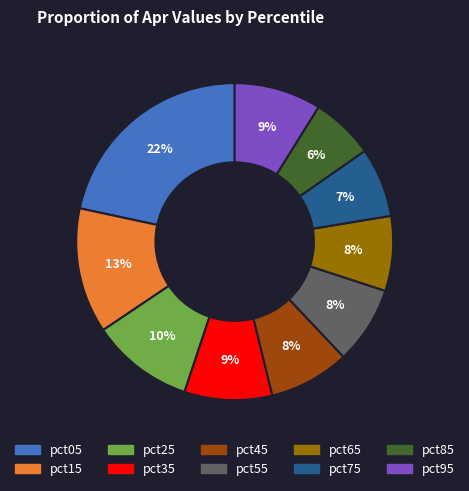

How many slices are in this pie chart?

10